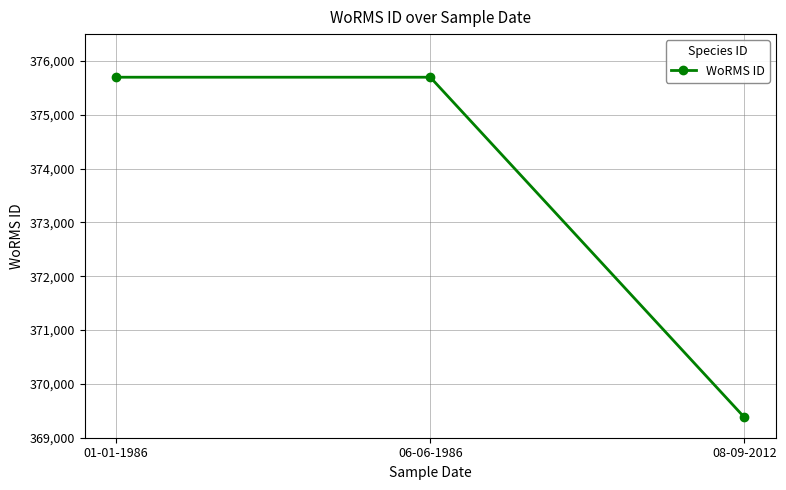

What is the ratio of the value at 06-06-1986 to the value at 08-09-2012?

1.0